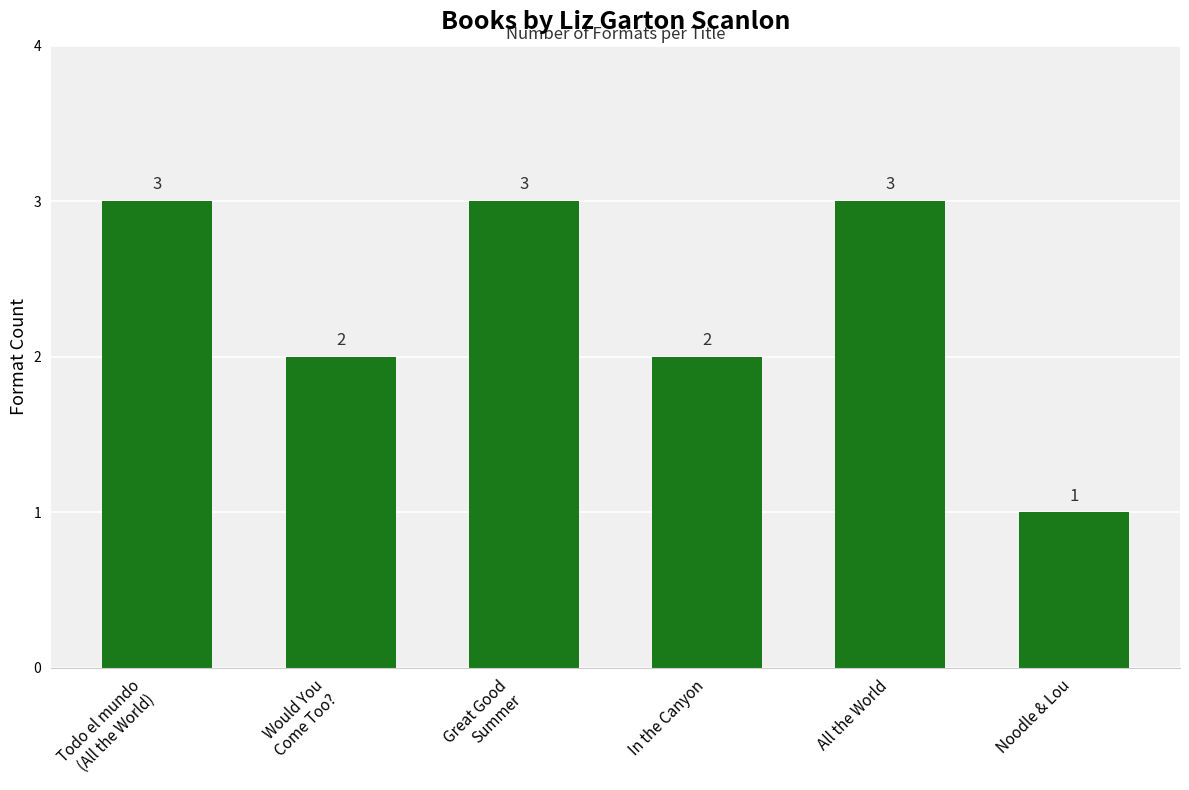

What is the difference between the maximum and minimum values?

2